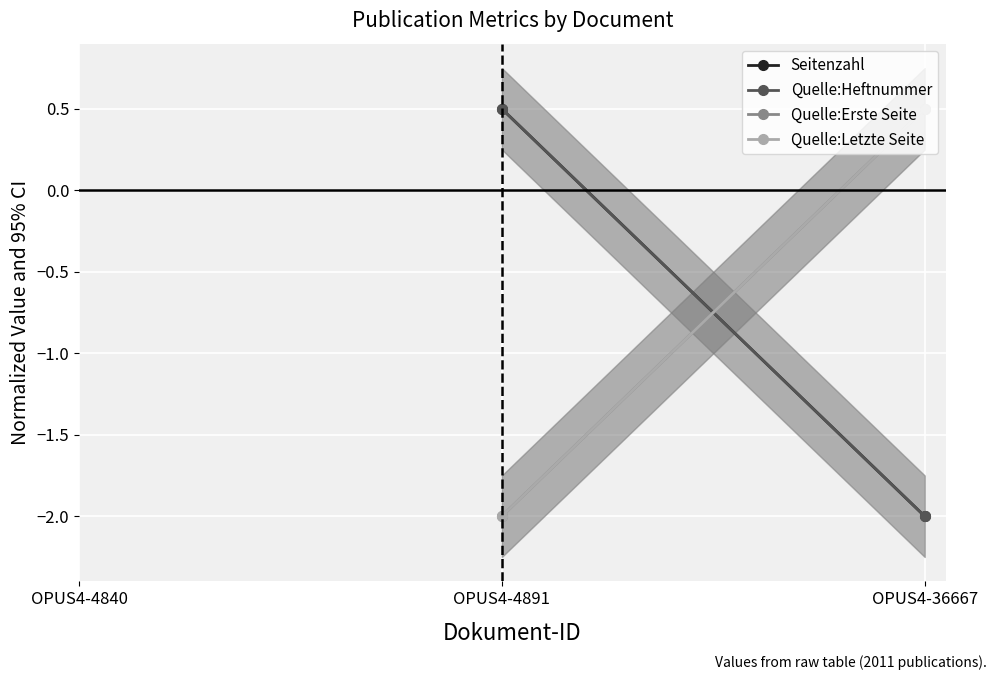

What are all the series names shown in the legend?

Seitenzahl, Quelle:Heftnummer, Quelle:Erste Seite, Quelle:Letzte Seite